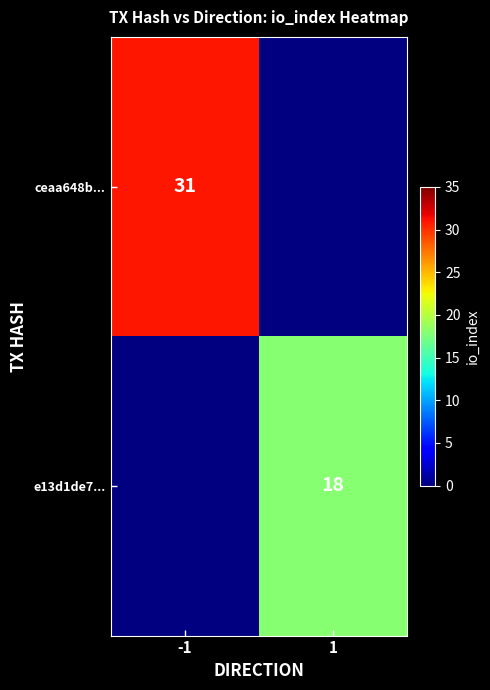

How many data points does each series have?

2